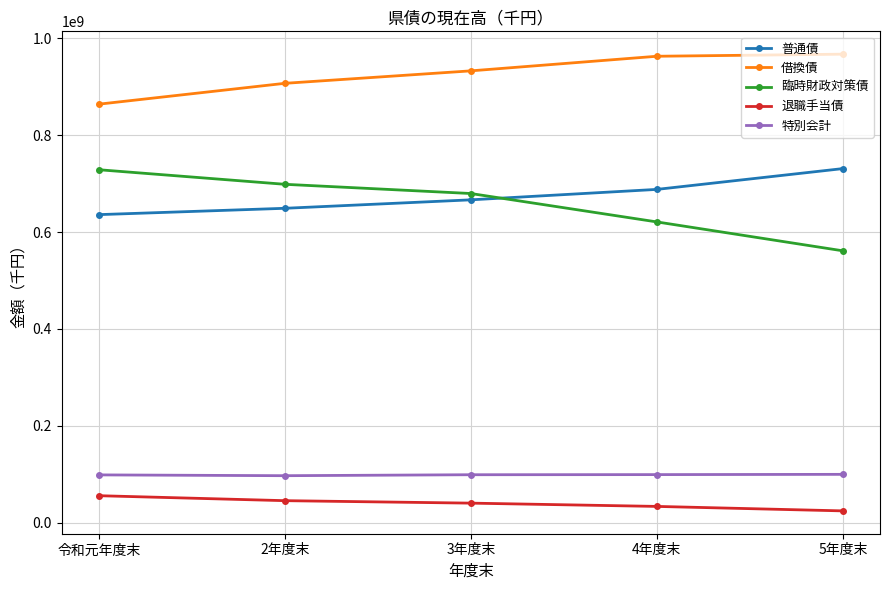

True or false: 退職手当債 and 借換債 intersect in this chart.

False